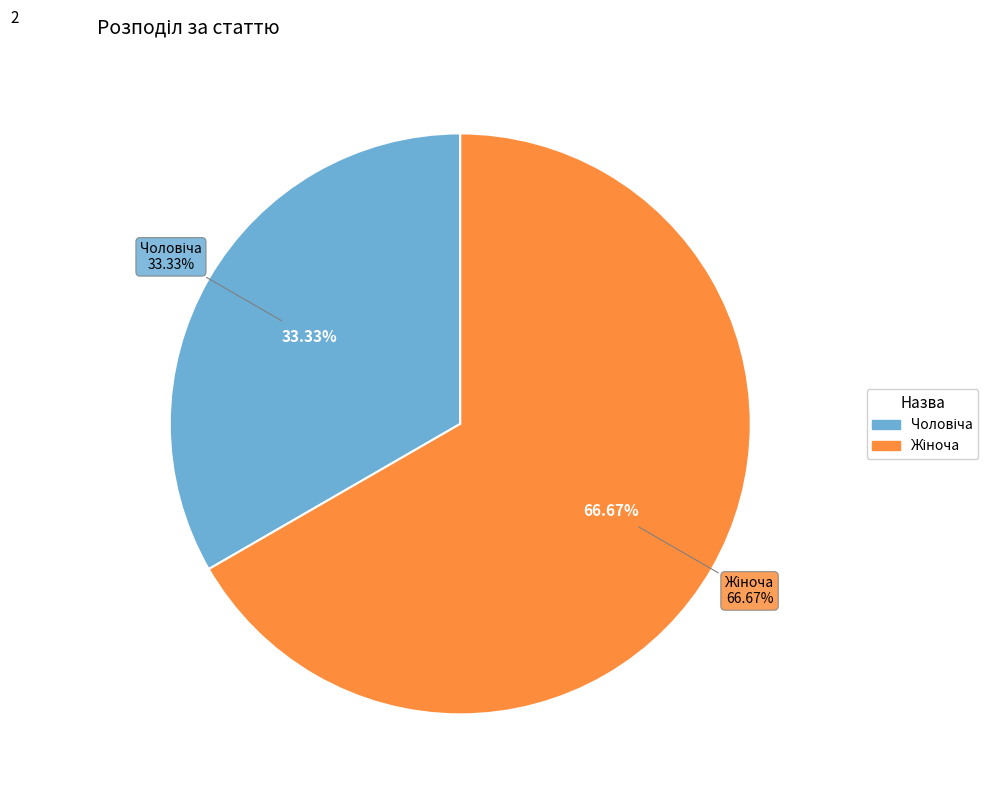

What is the change in value from Чоловіча to Жіноча?

+1